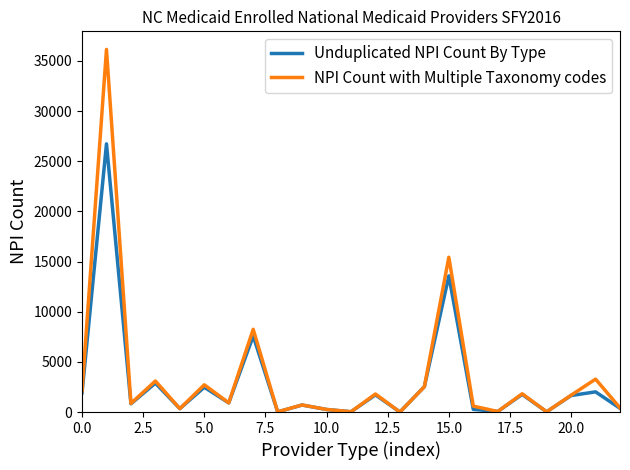

What is the maximum value shown in the chart?

36146